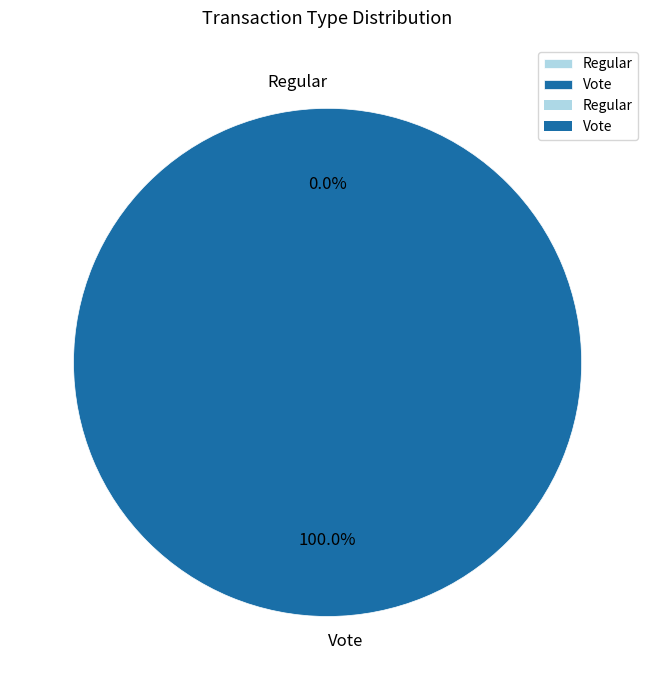

Which slice is the smallest?

Regular